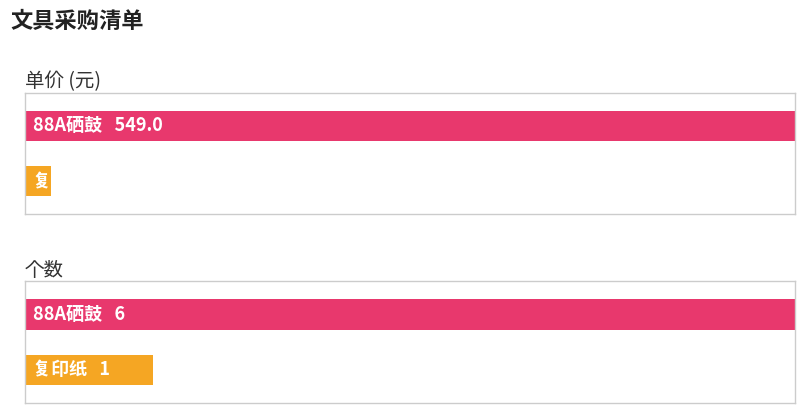

Are the bars horizontal?

Yes